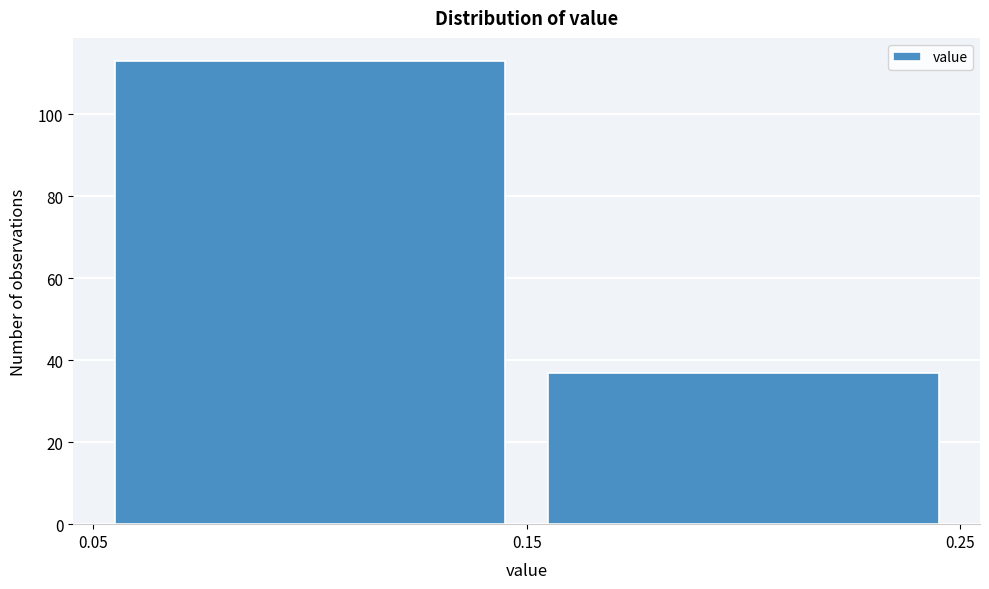

Reading left to right, list every bar in this chart as the range it spans on the x-axis followed by its height. The values are not printed on the chart, so give them approximately, as read against the axis.

0.05 to 0.15: 114
0.15 to 0.25: 38